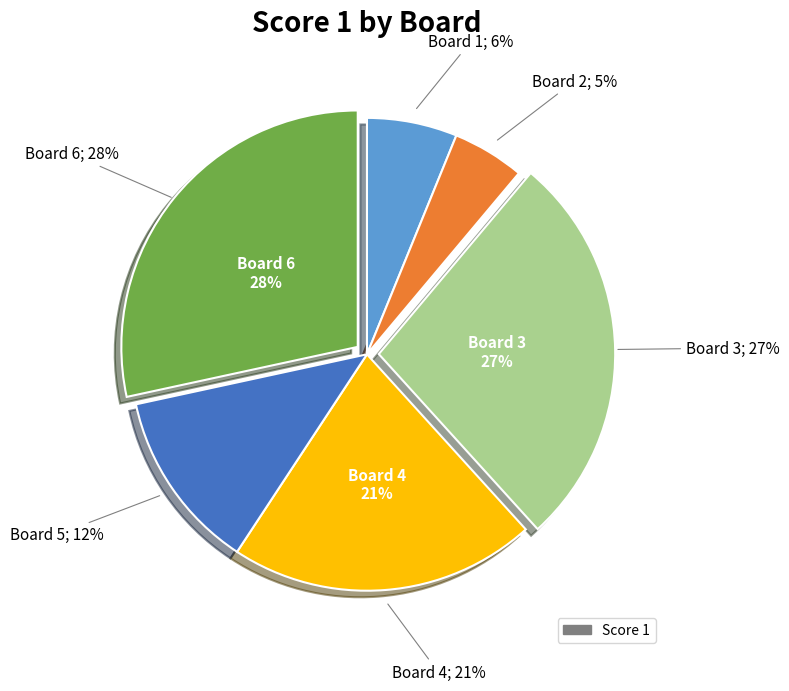

What is the smallest slice in the pie chart?

Board 2